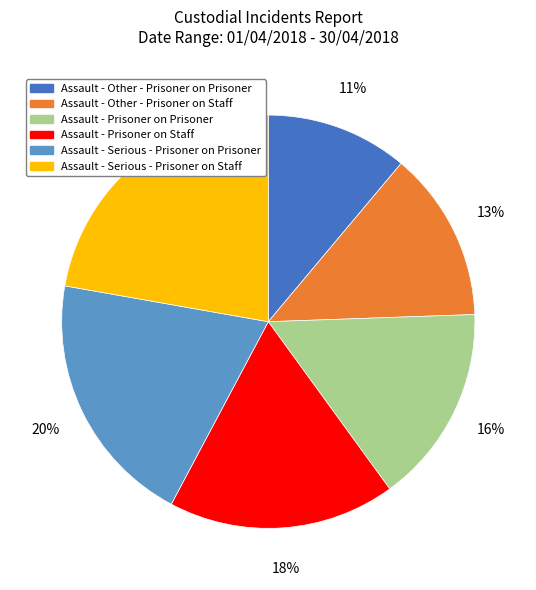

Rank the categories by value from lowest to highest.

Assault - Other - Prisoner on Prisoner, Assault - Other - Prisoner on Staff, Assault - Prisoner on Prisoner, Assault - Prisoner on Staff, Assault - Serious - Prisoner on Prisoner, Assault - Serious - Prisoner on Staff